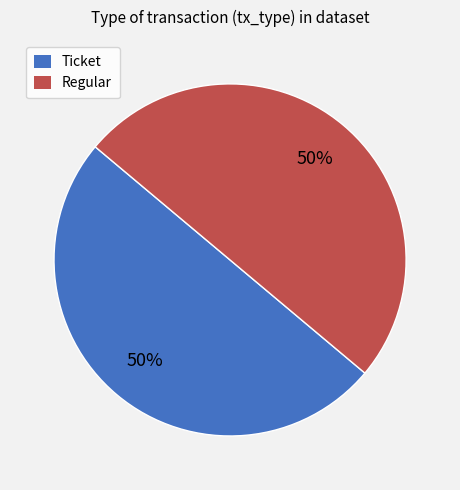

Is it true that Regular is 99% of the pie?

False